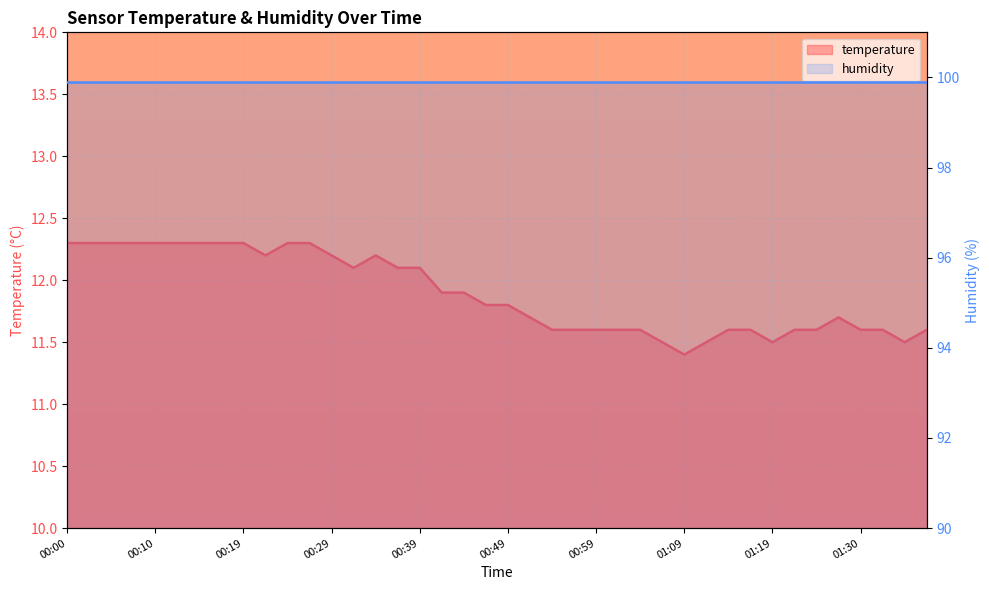

List the labels in order of value, largest first.

00:00, 00:02, 00:05, 00:07, 00:10, 00:12, 00:14, 00:17, 00:19, 00:24, 00:27, 00:22, 00:29, 00:34, 00:32, 00:37, 00:39, 00:42, 00:44, 00:46, 00:49, 00:51, 01:27, 00:54, 00:56, 00:59, 01:01, 01:04, 01:14, 01:17, 01:22, 01:25, 01:30, 01:32, 01:37, 01:06, 01:12, 01:19, 01:35, 01:09